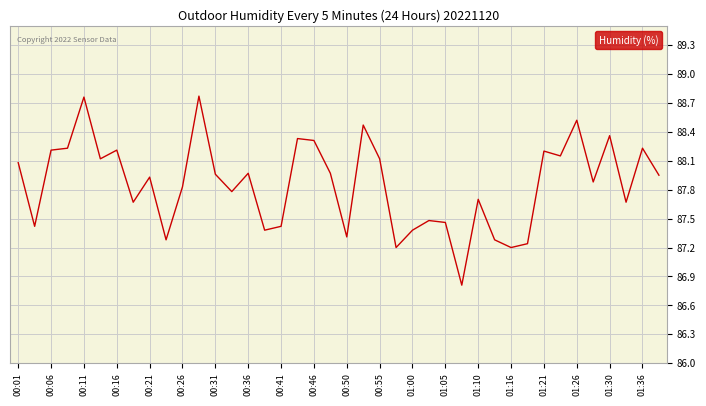

True or false: there are more than 2 points higher than both neighbors.

True